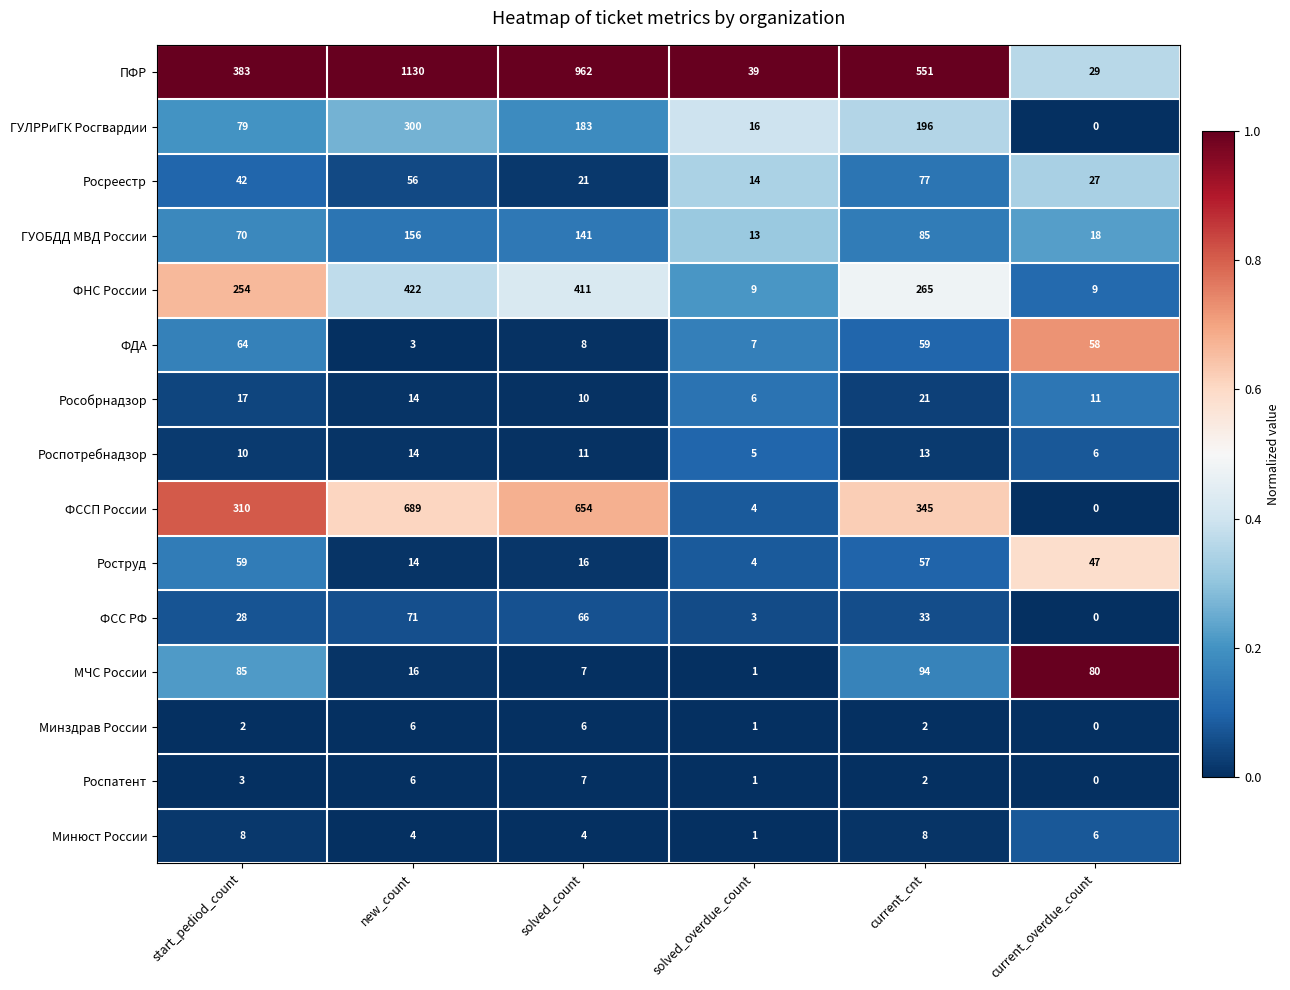

What is the sum of all ФСС РФ values?

201